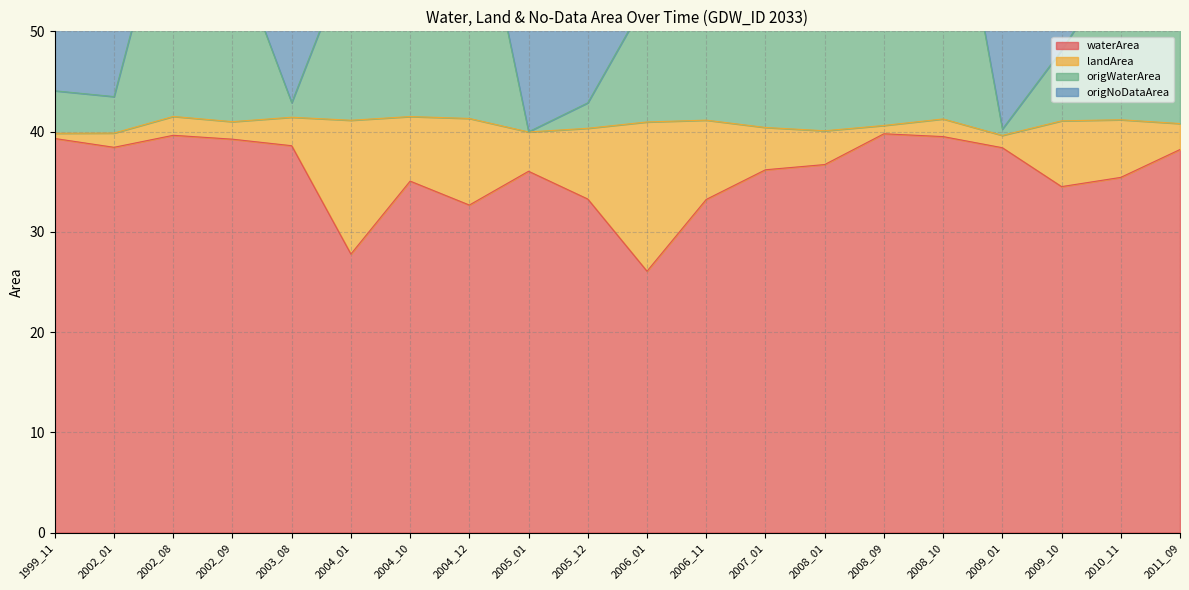

How many interior local valleys does the waterArea series have?

5